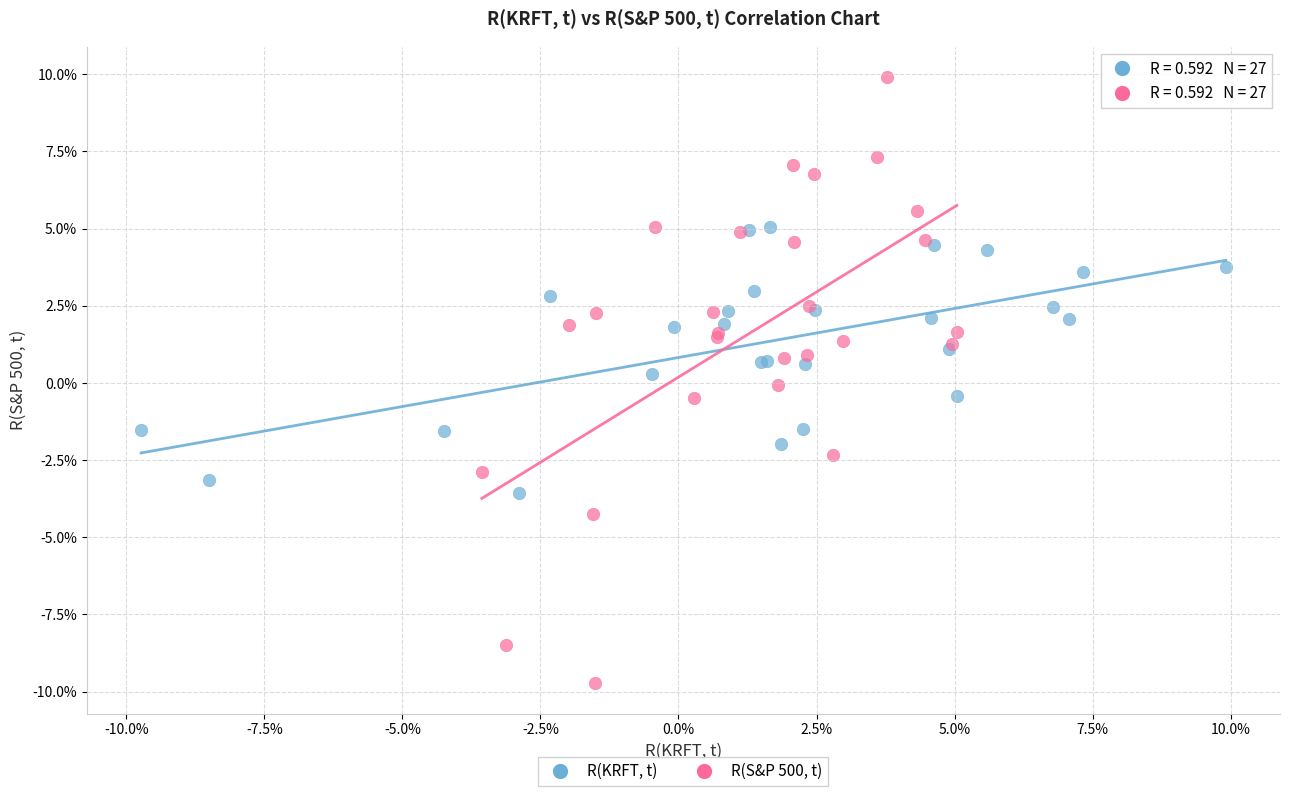

Which series has the largest Y range (max minus min)?

R(S&P 500, t)